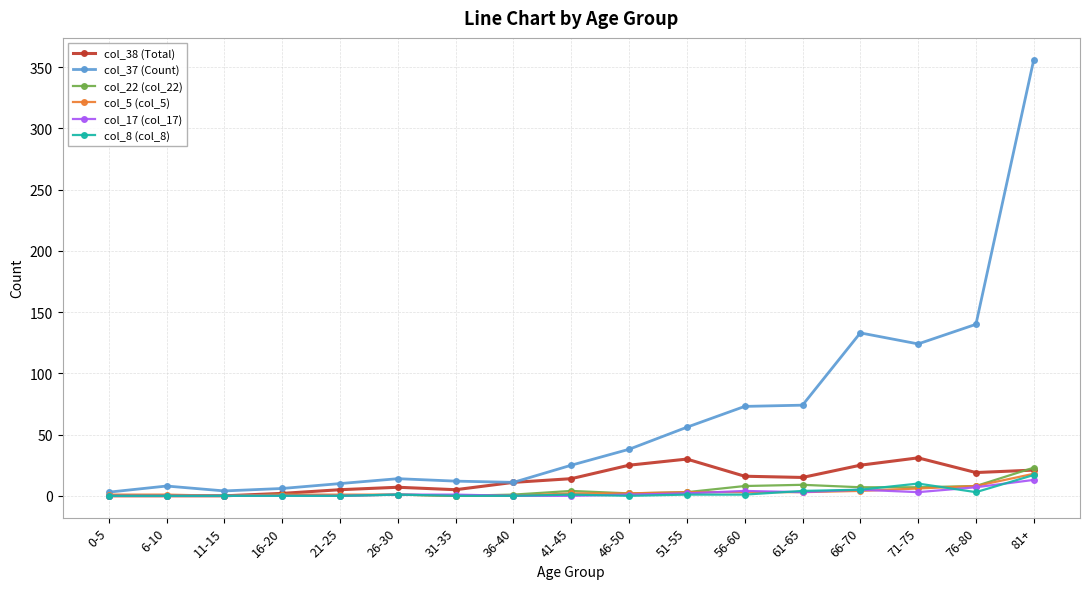

What is the total value across all series at 81+?

448